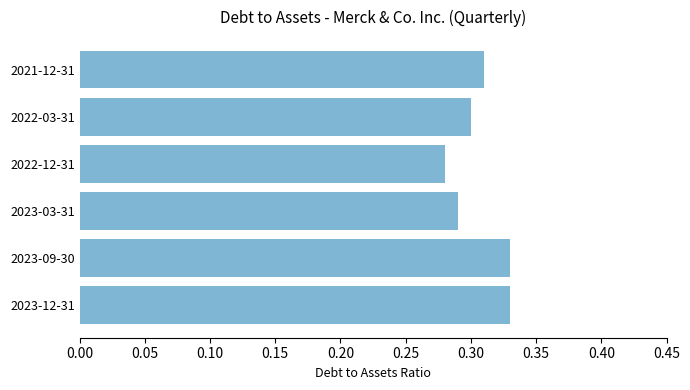

Which has a higher value, 2022-12-31 or 2023-09-30?

2023-09-30